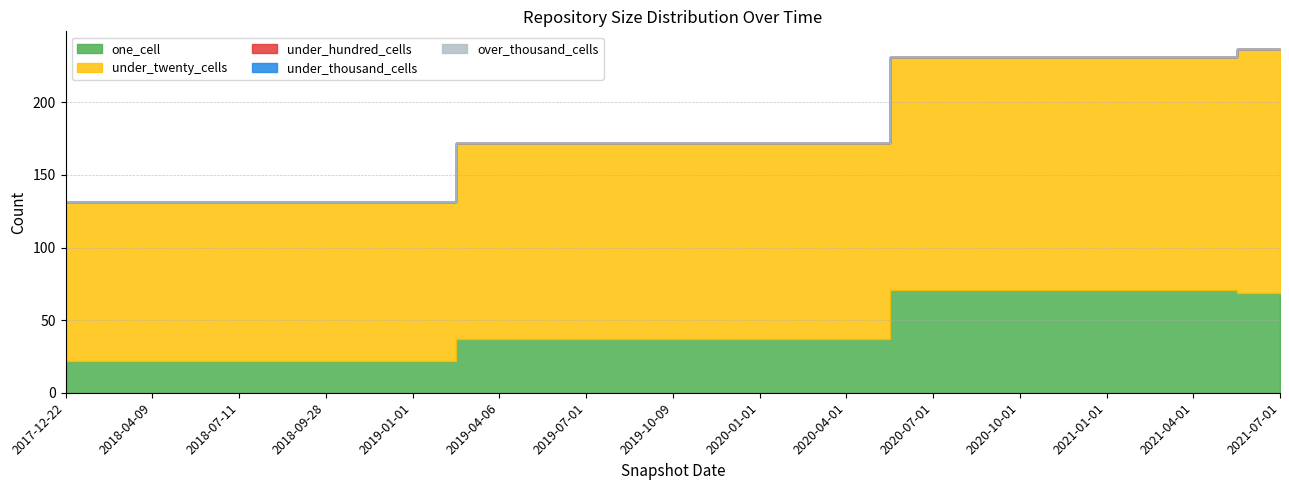

Between 2021-01-01 and 2019-04-06, which is larger?

2021-01-01